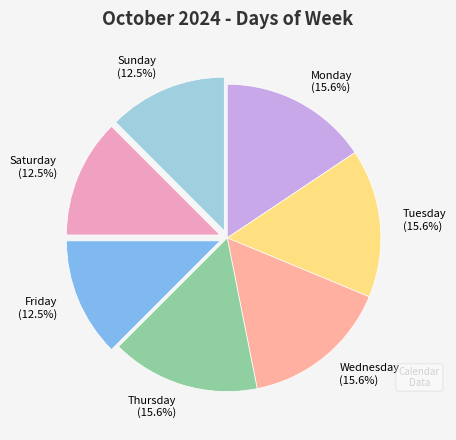

Is there any slice that represents more than half of the pie?

No